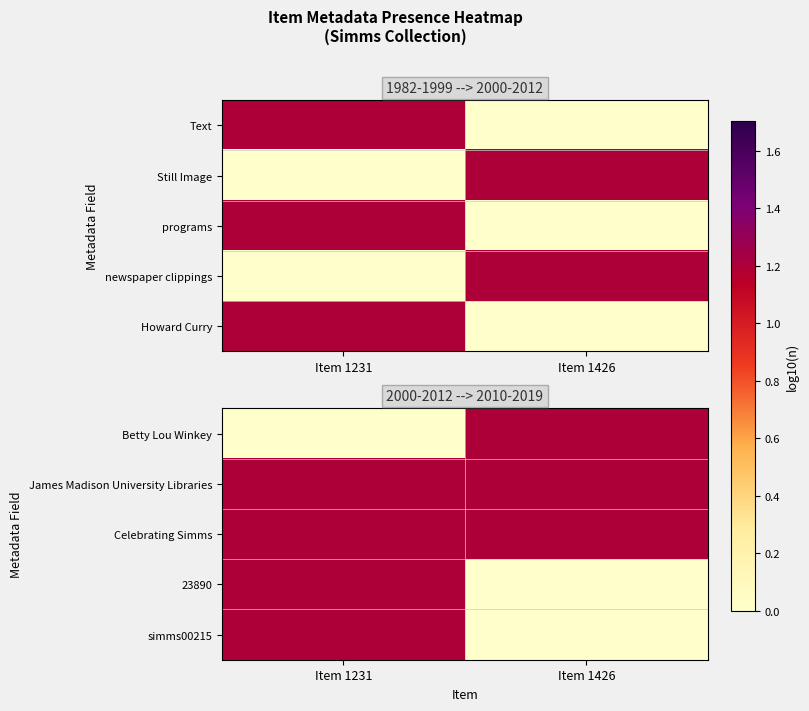

What is the difference between the maximum and minimum values in the Betty Lou Winkey series?

1.2